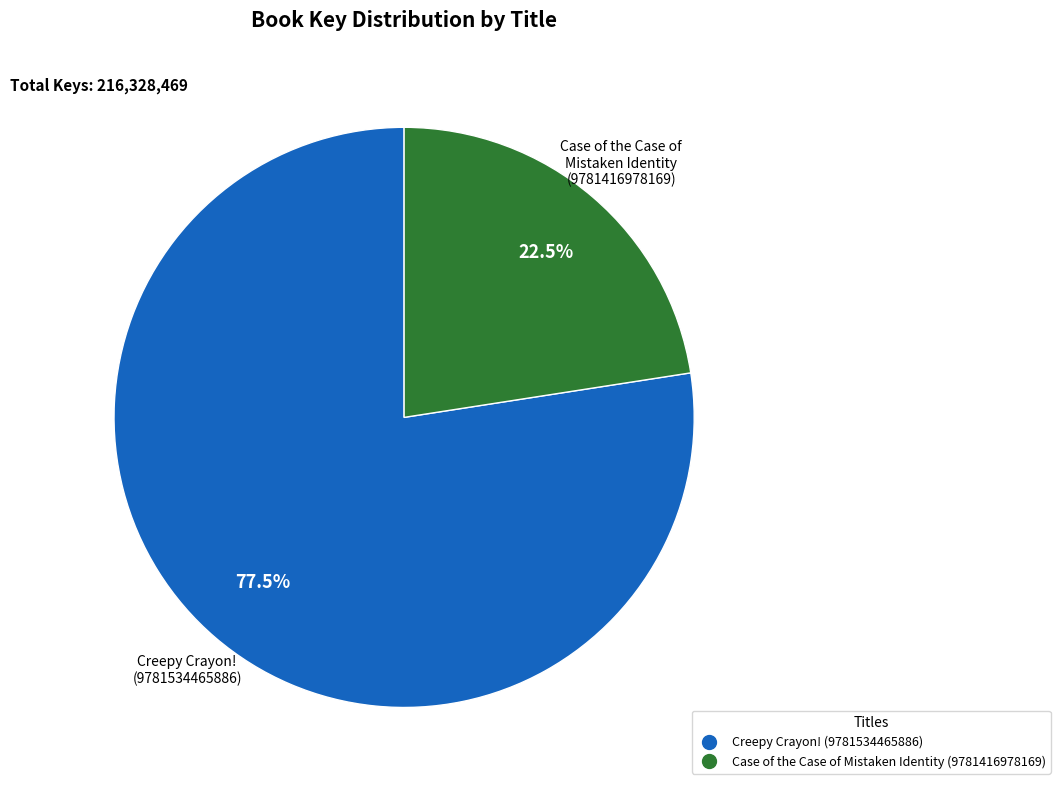

What is the majority slice?

Creepy Crayon! (9781534465886)